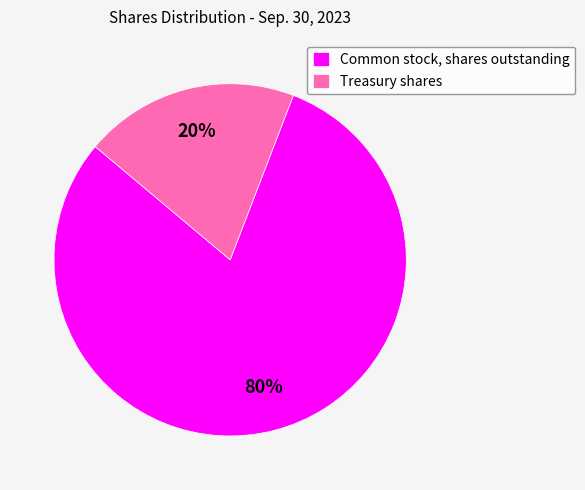

What is the majority slice?

Common stock, shares outstanding